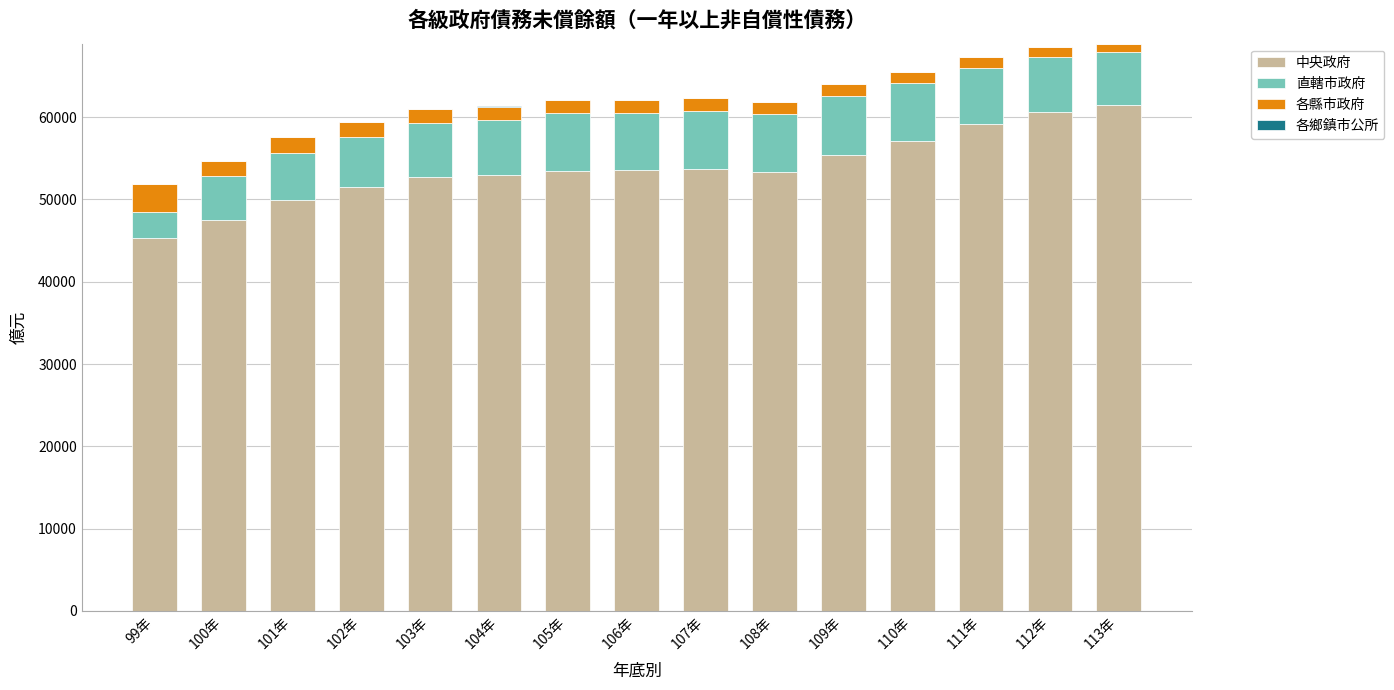

Are the bars horizontal?

No